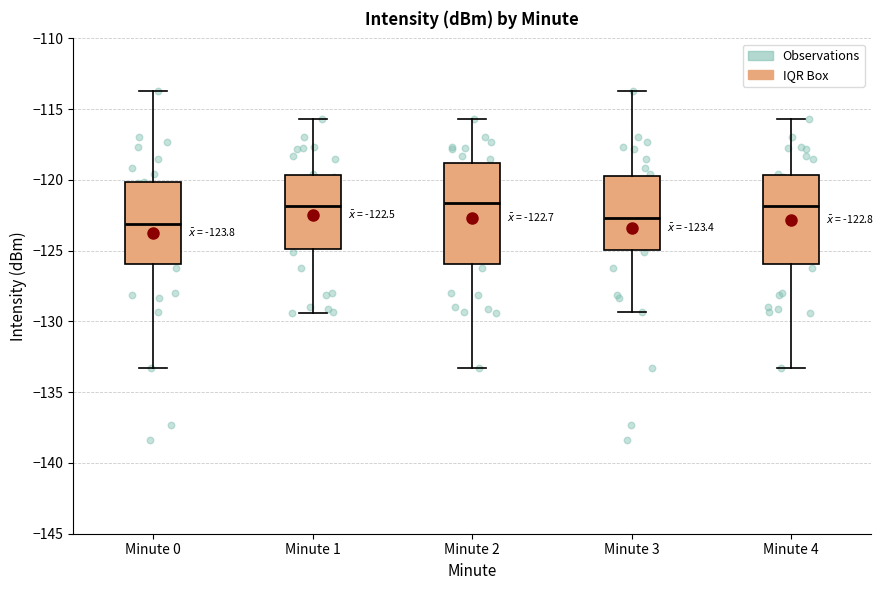

Comparing the boxes themselves (not the whiskers), which one is the tallest?

Minute 2